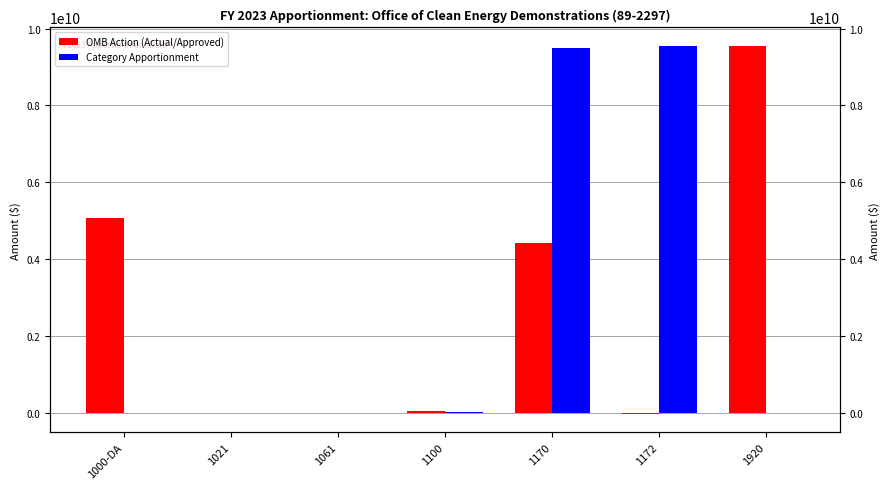

At which label does Category Apportionment first exceed 15782400?

1100